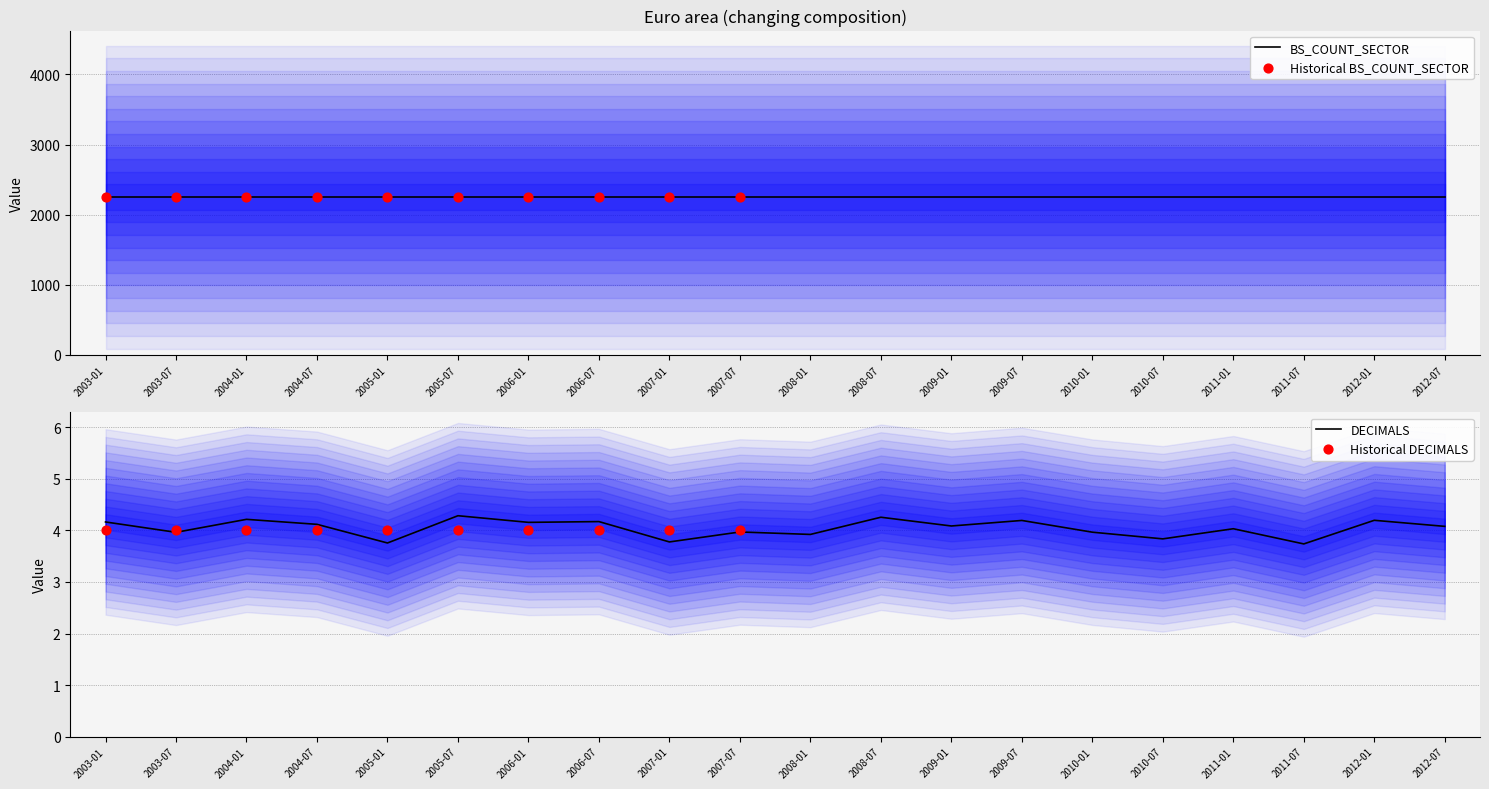

Which series has the largest total across all categories?

BS_COUNT_SECTOR